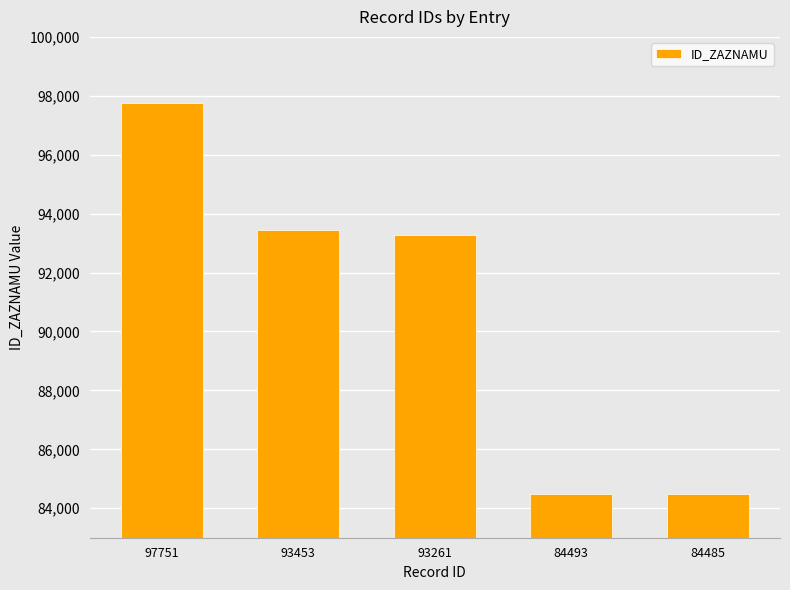

At which category does the chart reach its peak across all series?

97751